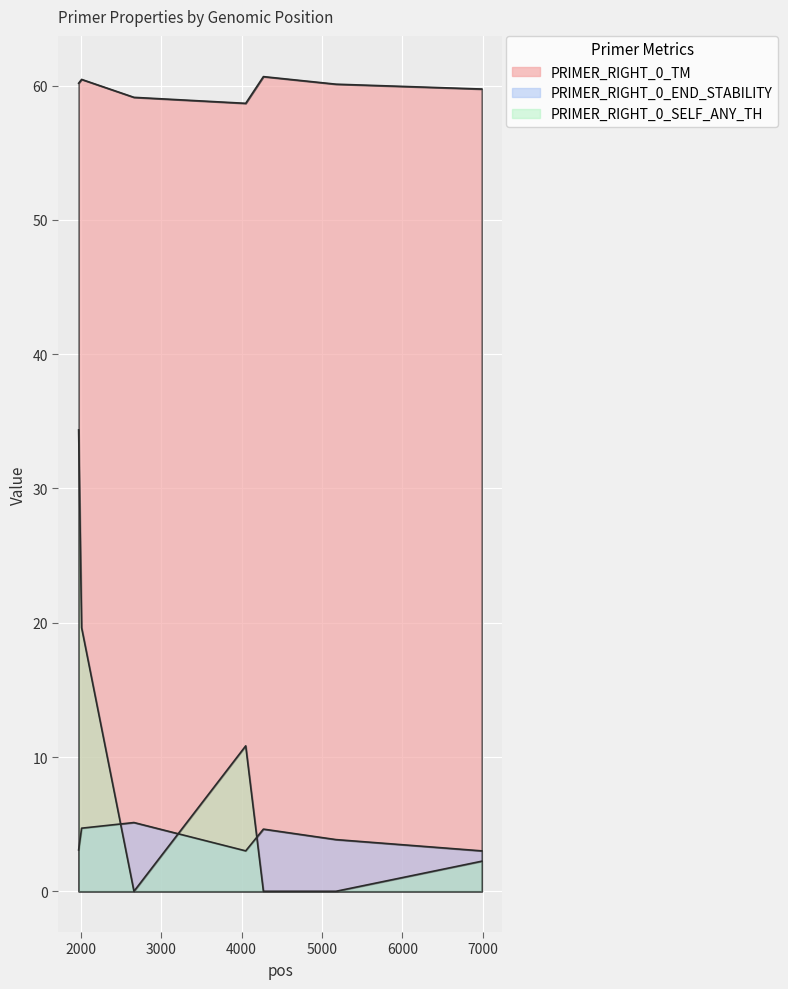

Which series has the largest total across all categories?

PRIMER_RIGHT_0_TM